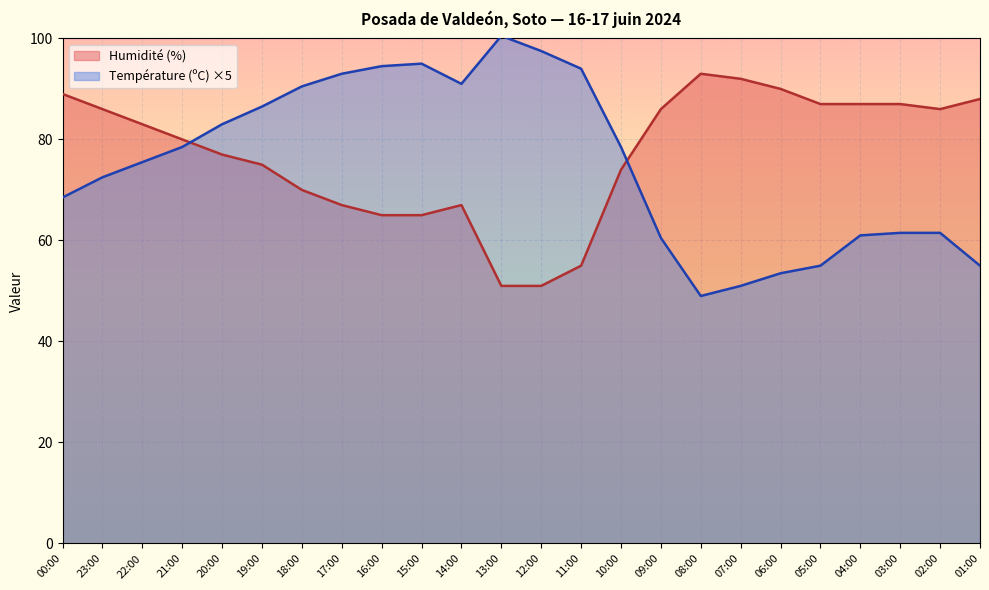

Rank the series by their maximum value, from lowest to highest.

Humidité (%), Température (ºC) ×5